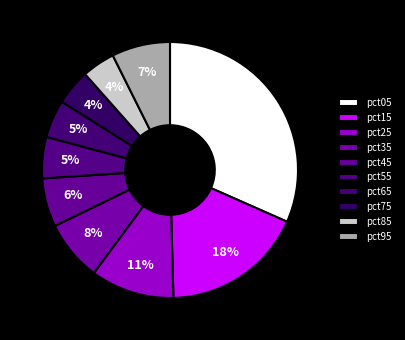

How many slices are in this pie chart?

10